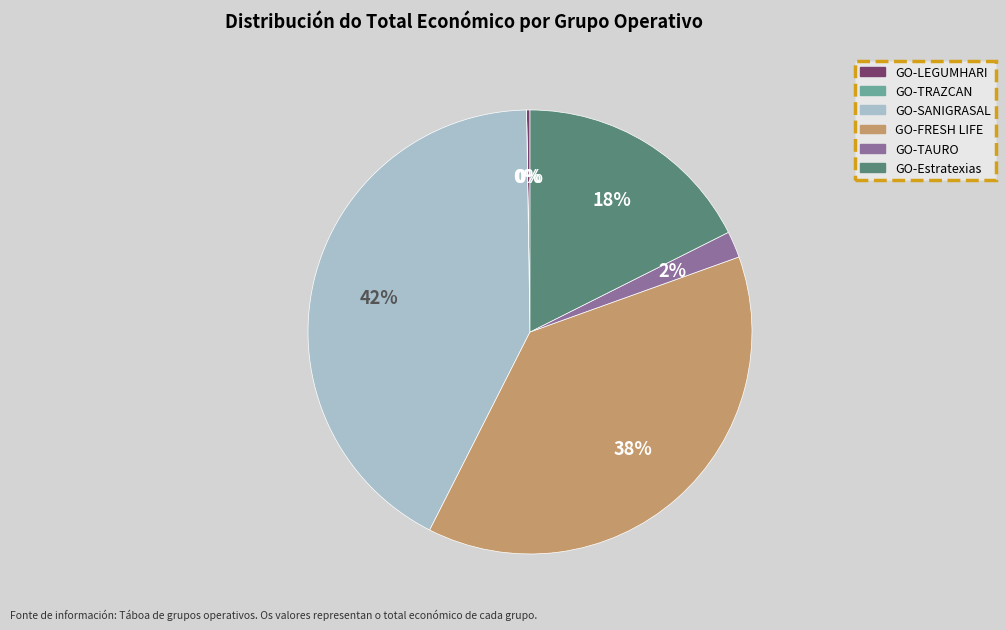

What is the change in value from GO-SANIGRASAL to GO-FRESH LIFE?

-993599